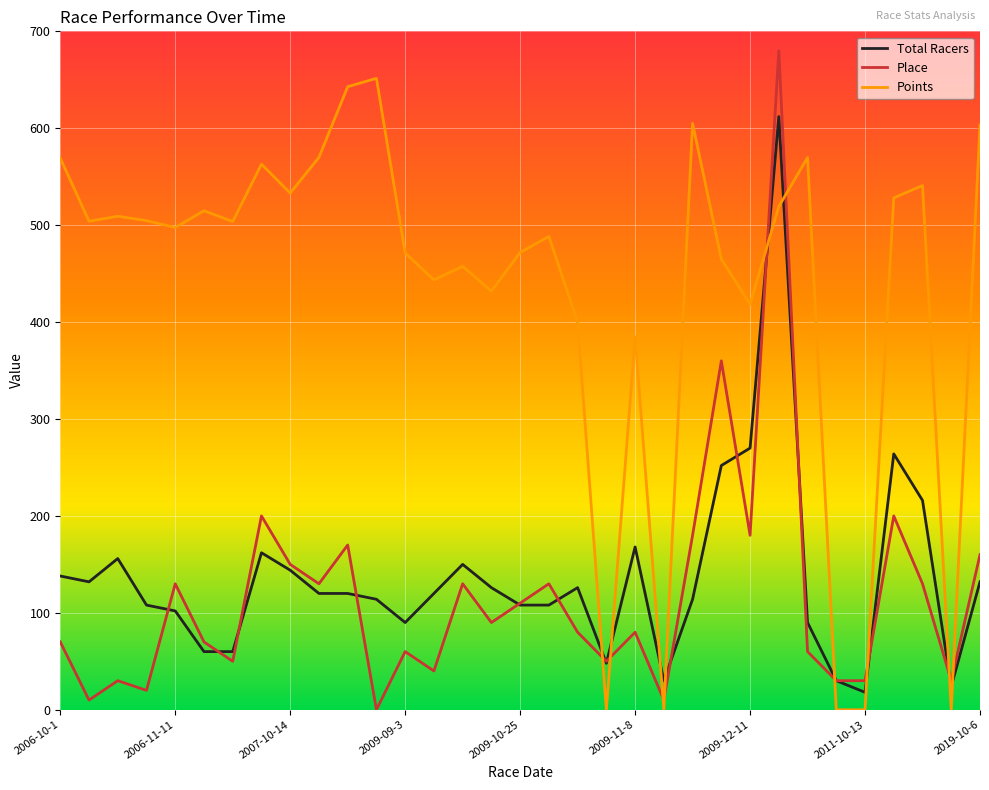

What is the maximum value for Total Racers?

612.0